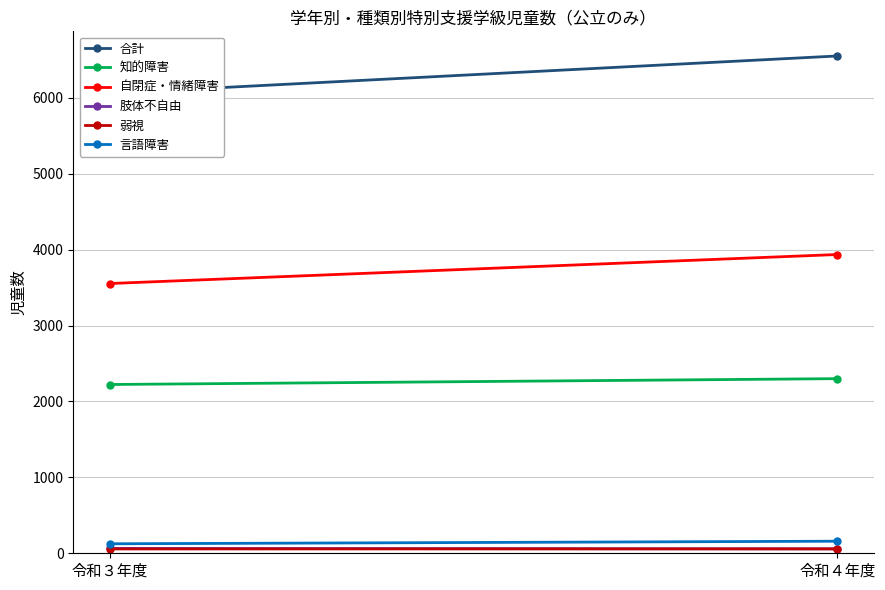

What is the greatest value displayed?

6550